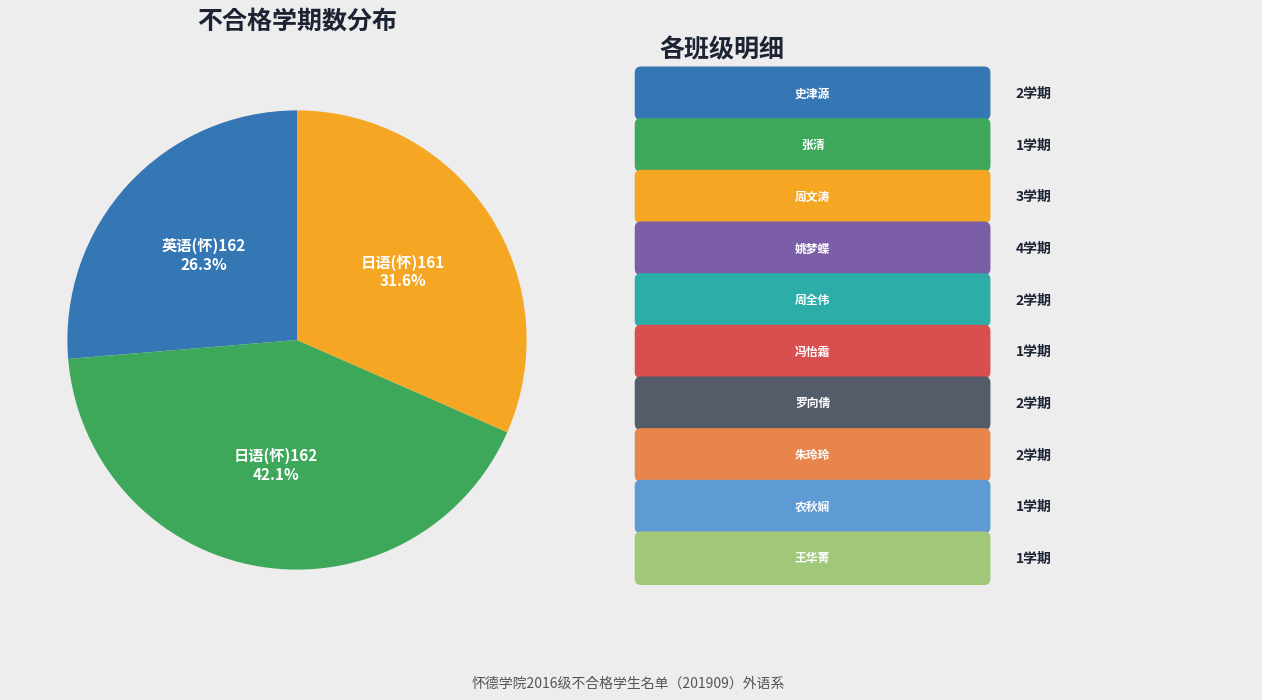

Is there any slice that represents more than half of the pie?

No